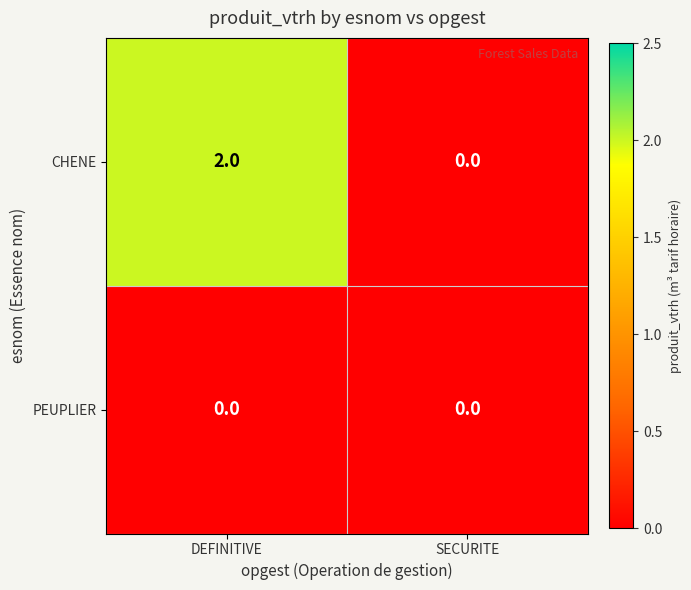

Rank the series at DEFINITIVE from highest to lowest value.

CHENE, PEUPLIER